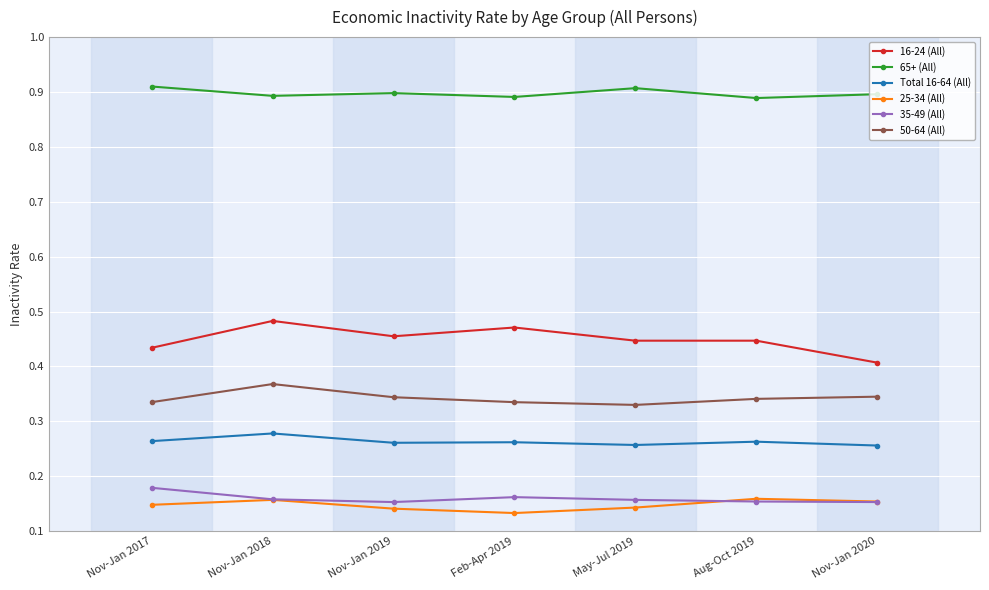

Is it true that 35-49 (All) equals 0.3 at Nov-Jan 2017?

False